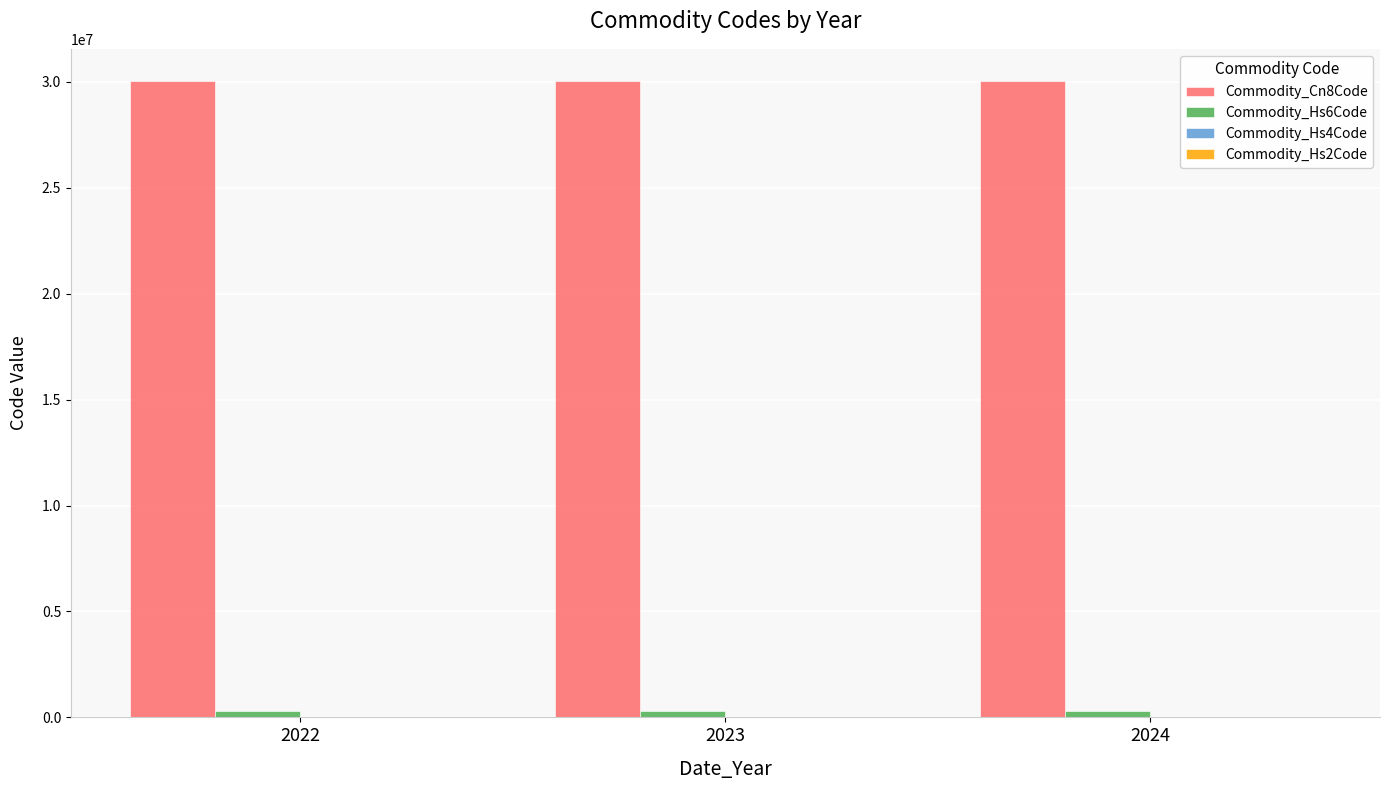

What is the greatest value displayed?

30059099